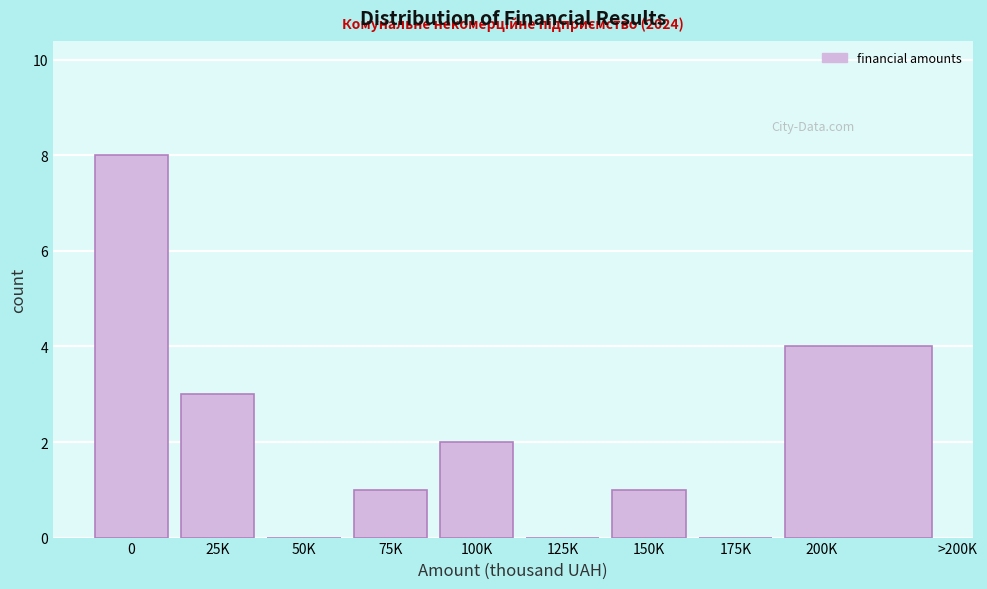

Reading left to right, transcribe all the data shown in this chart.

0=8	25K=3	50K=0	75K=1	100K=2	125K=0	150K=1	175K=0	200K=4